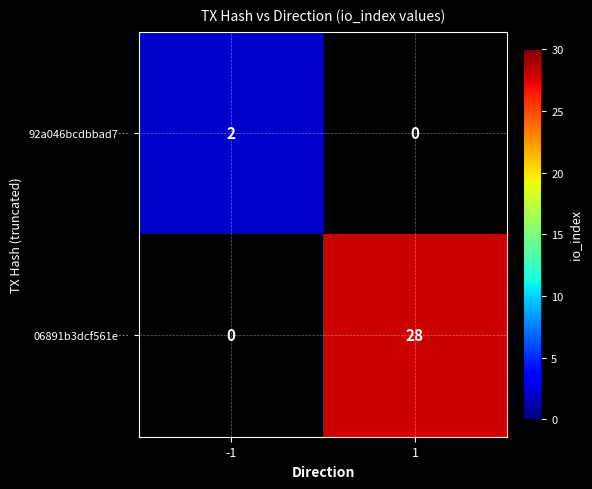

Is it true that 06891b3dcf561e… equals 28 at 1?

True